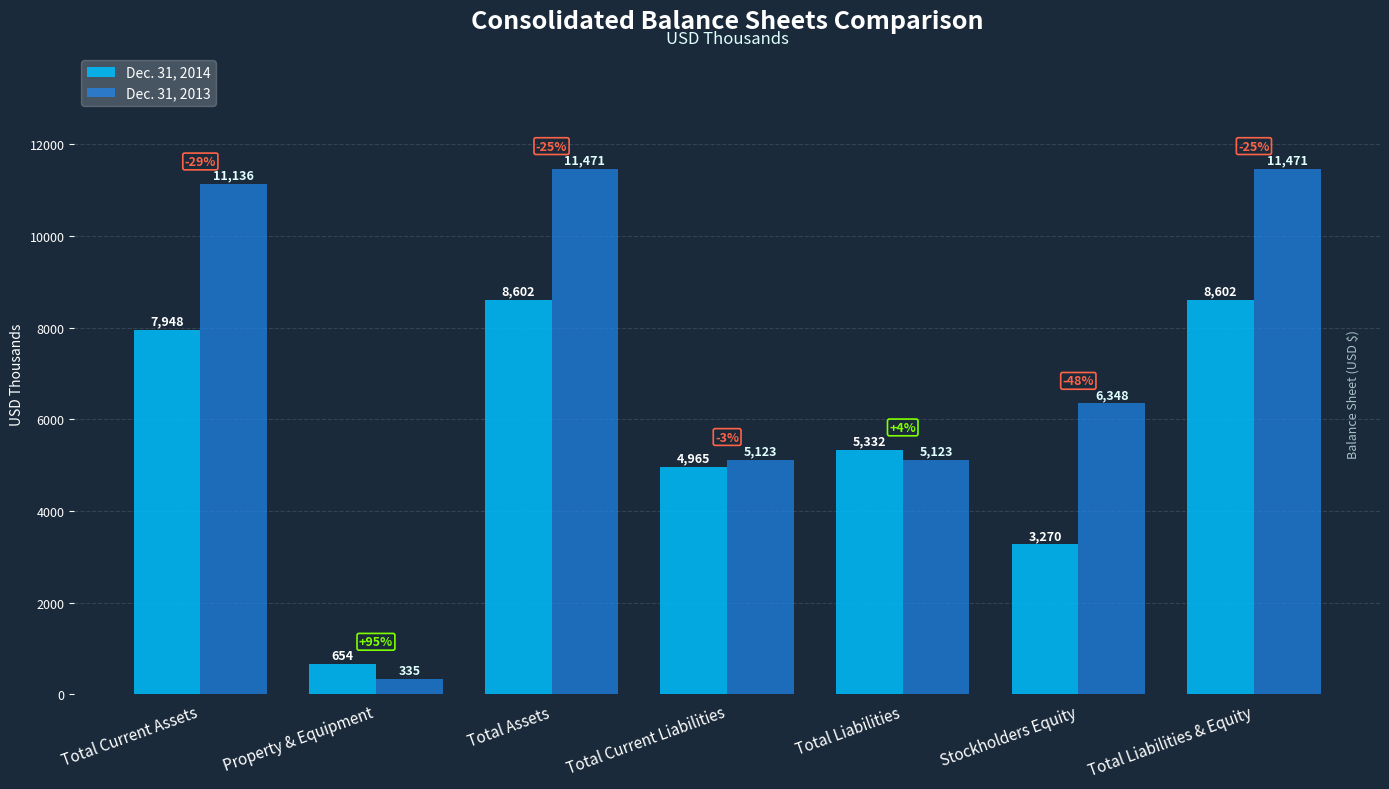

What is the difference between the maximum and minimum values in the Dec. 31, 2014 series?

7948